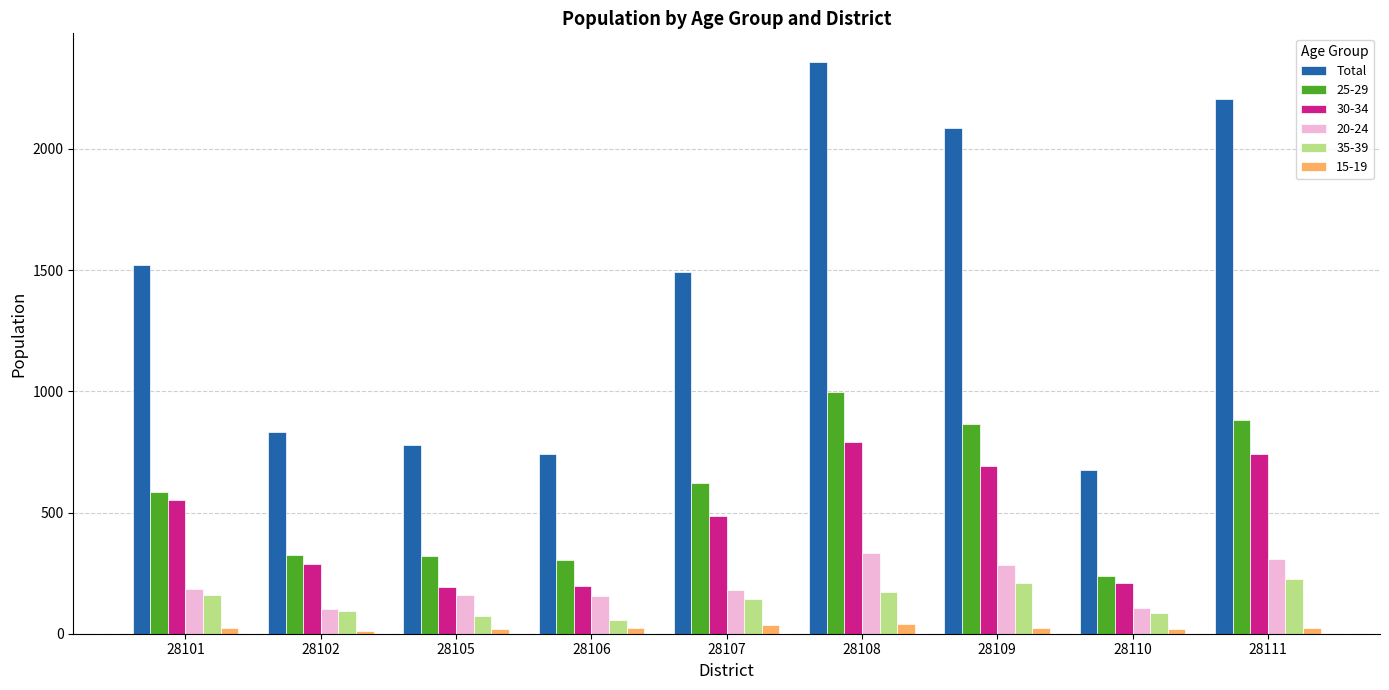

How many distinct data groups are displayed?

6